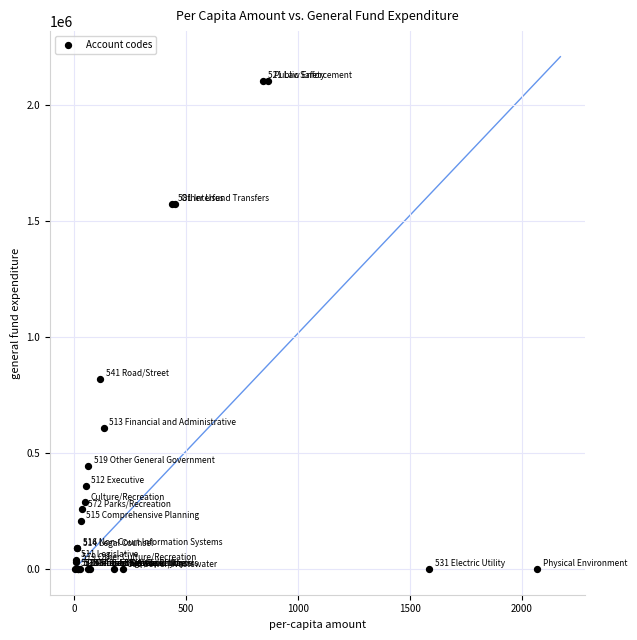

What Y value in the scatter plot is closest to 1052249?

821575